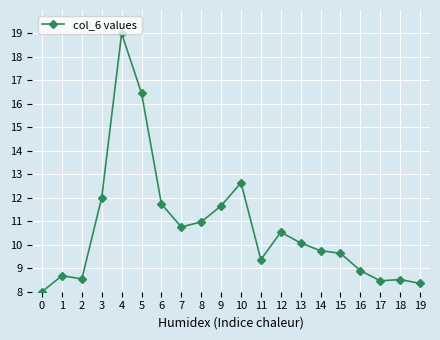

Reading left to right, transcribe all the data shown in this chart.

0=8.0	1=8.7	2=8.5	3=12.0	4=19.0	5=16.5	6=11.7	7=10.8	8=11.0	9=11.7	10=12.6	11=9.4	12=10.5	13=10.1	14=9.7	15=9.6	16=8.9	17=8.5	18=8.5	19=8.4